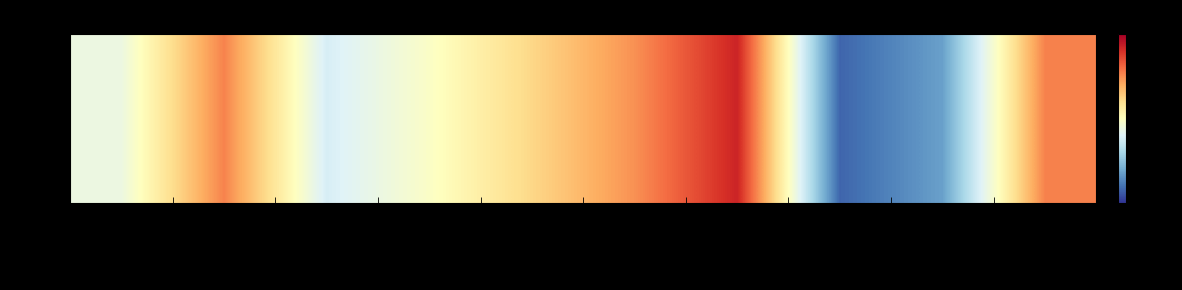

Reading left to right, what are all the values shown in this chart?

18.1	30.8	16.0	20.0	25.0	30.0	37.0	4.0	8.0	31.0